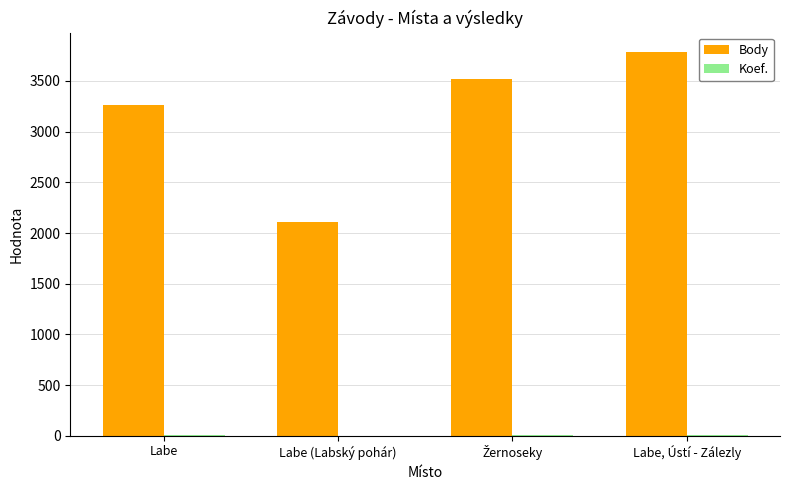

Where is Body nearest to the value 2948?

Labe